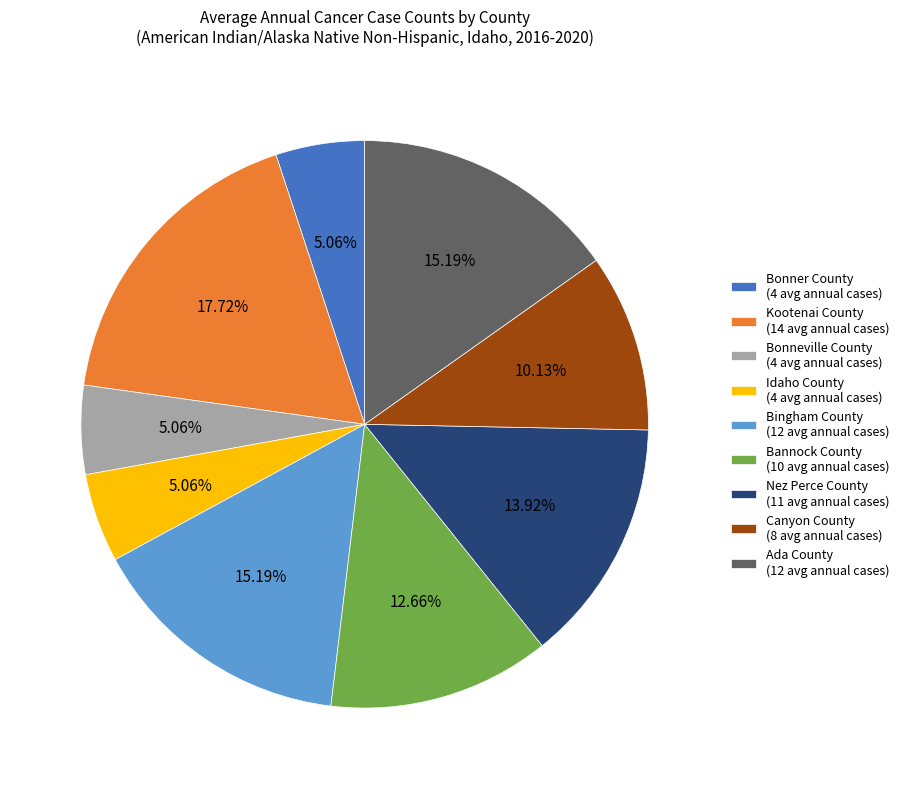

Count the number of slices in the pie.

9